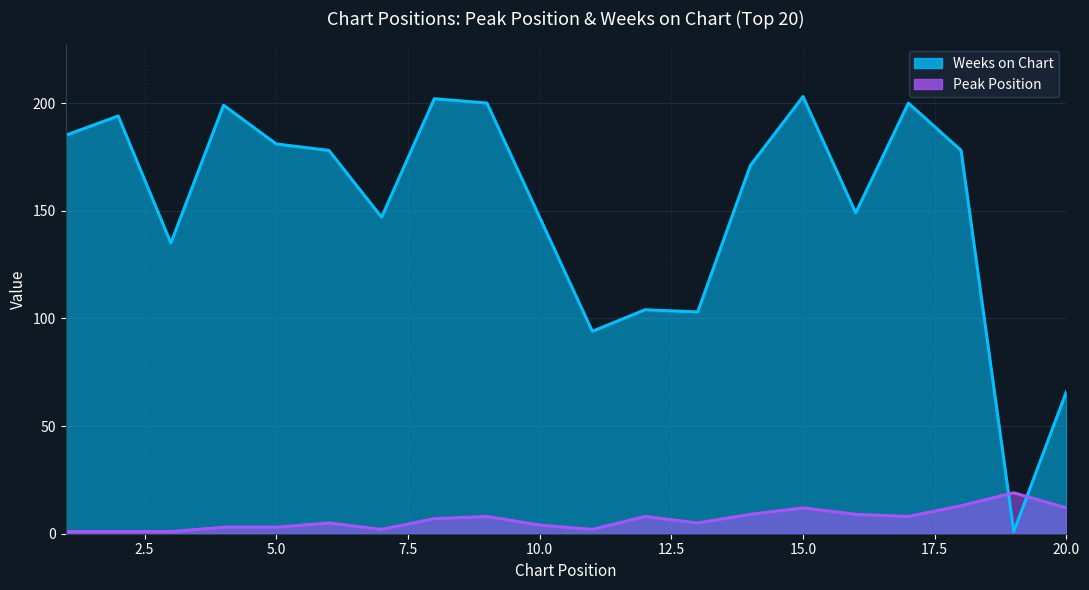

Rank the series at 10 from lowest to highest value.

Peak Position, Weeks on Chart